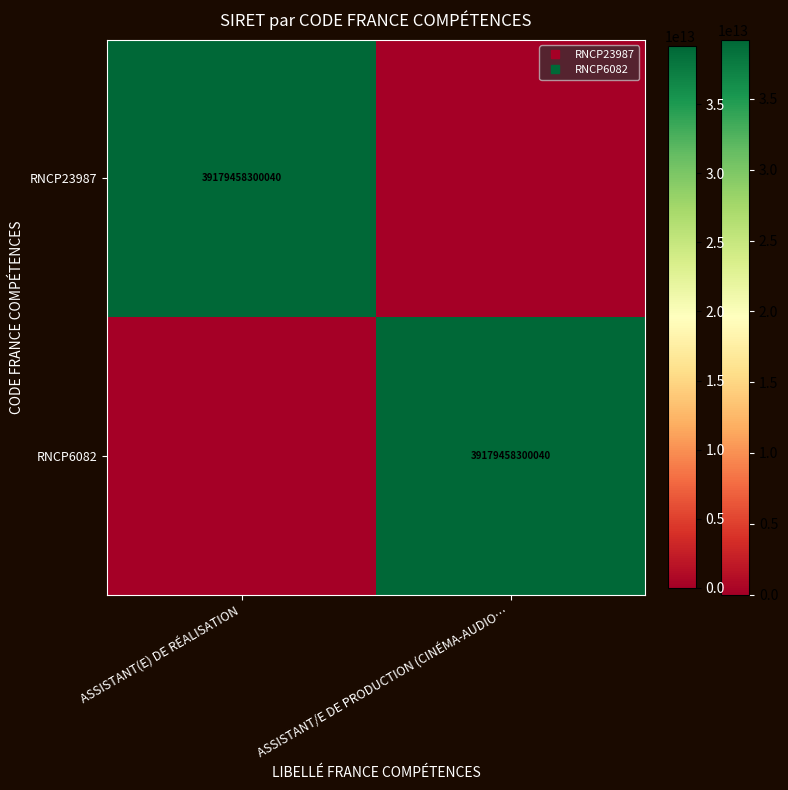

At which label is RNCP23987 closest to 19589729150020?

ASSISTANT(E) DE RÉALISATION